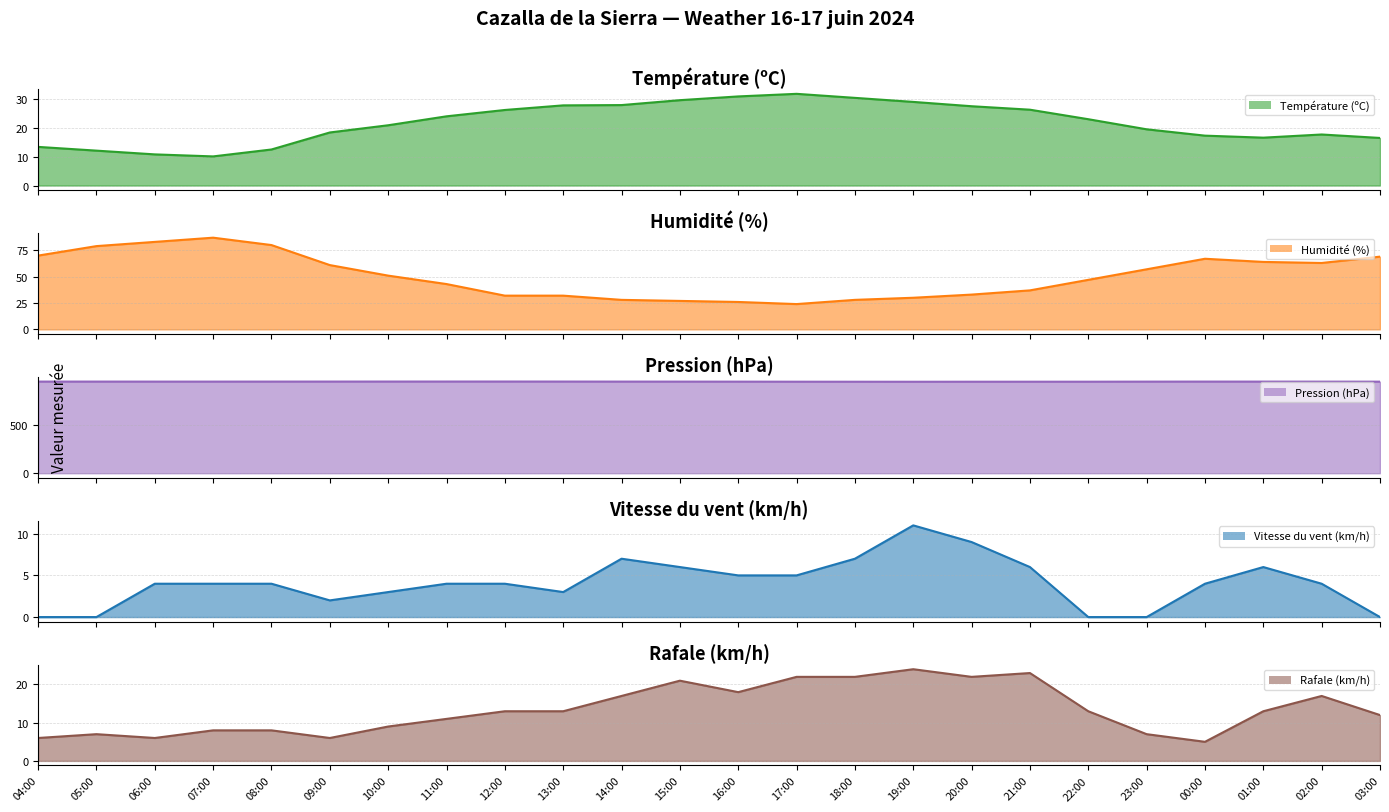

What is the difference between the highest and lowest values at 13:00?

948.7